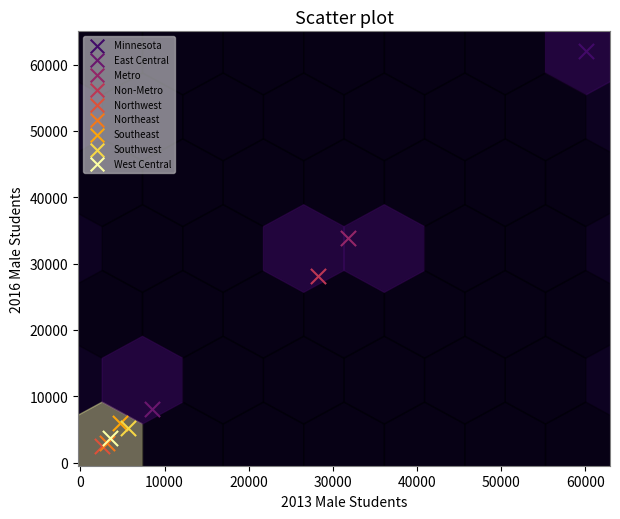

Which series reaches the maximum Y coordinate?

Minnesota